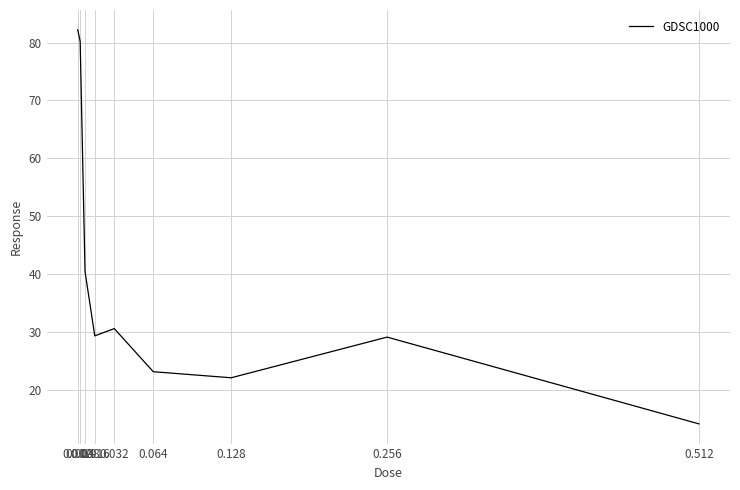

Which has a higher value, 0.256 or 0.004?

0.004